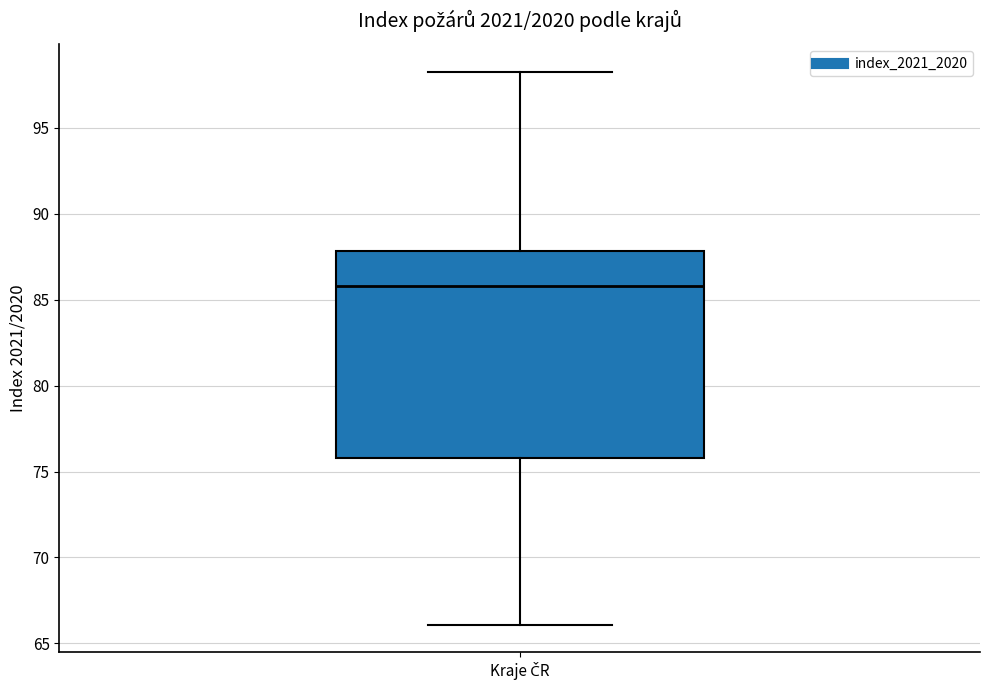

Transcribe this box plot: give where the median line is, the range the box spans, and where the two whiskers end, as read against the y-axis. The values are not printed on the chart, so give them approximately, as read against the axis.

median 86.0, box 76.0 to 88.0, whiskers 66.0 to 98.5